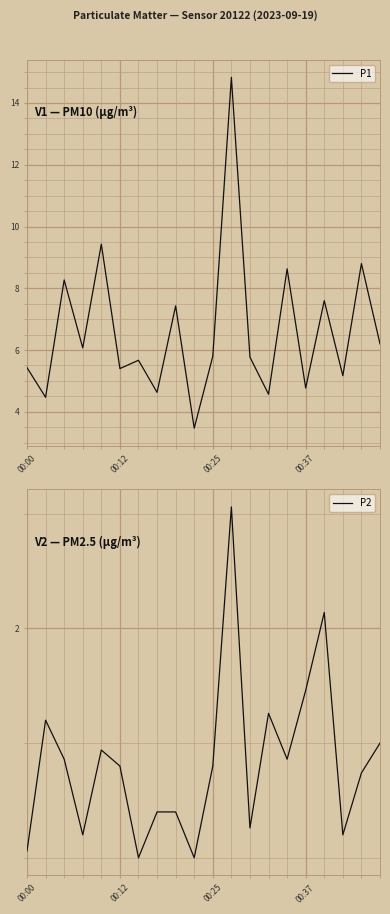

Which series changed the most between 13 and 19?

P1